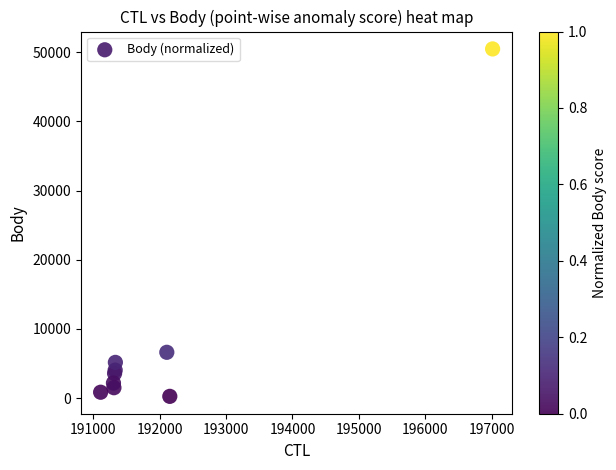

What Y value in the scatter plot is closest to 25364?

6623